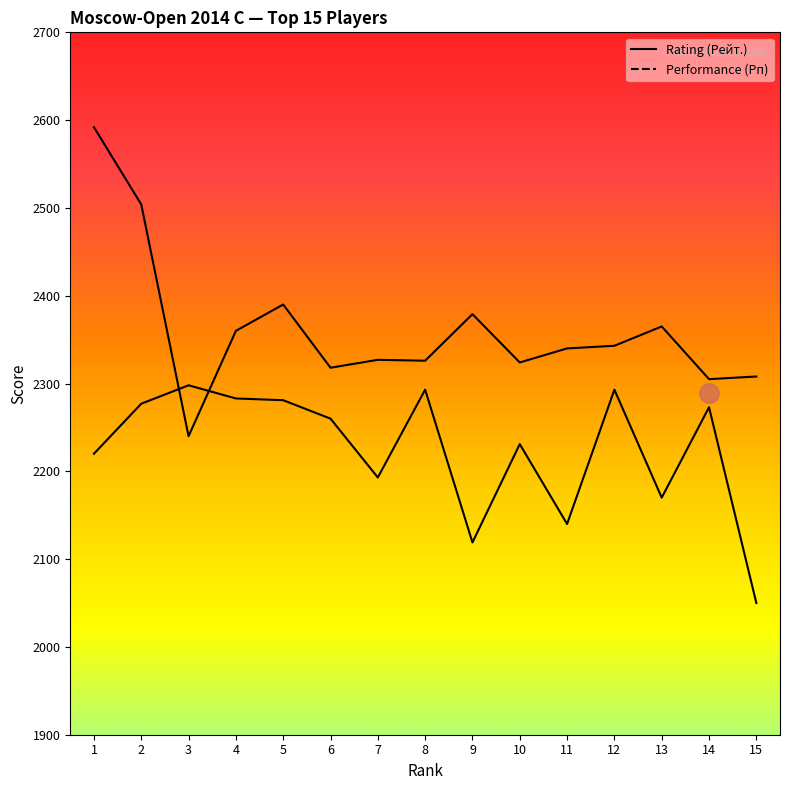

True or false: Rating (Рейт.) has a value of 2894 at 1.

False